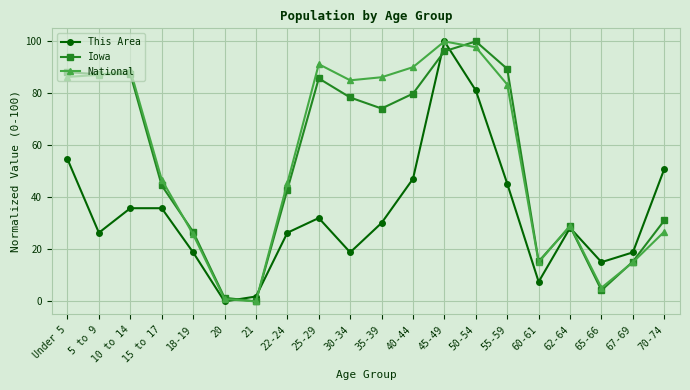

Where is This Area nearest to the value 50?

70-74